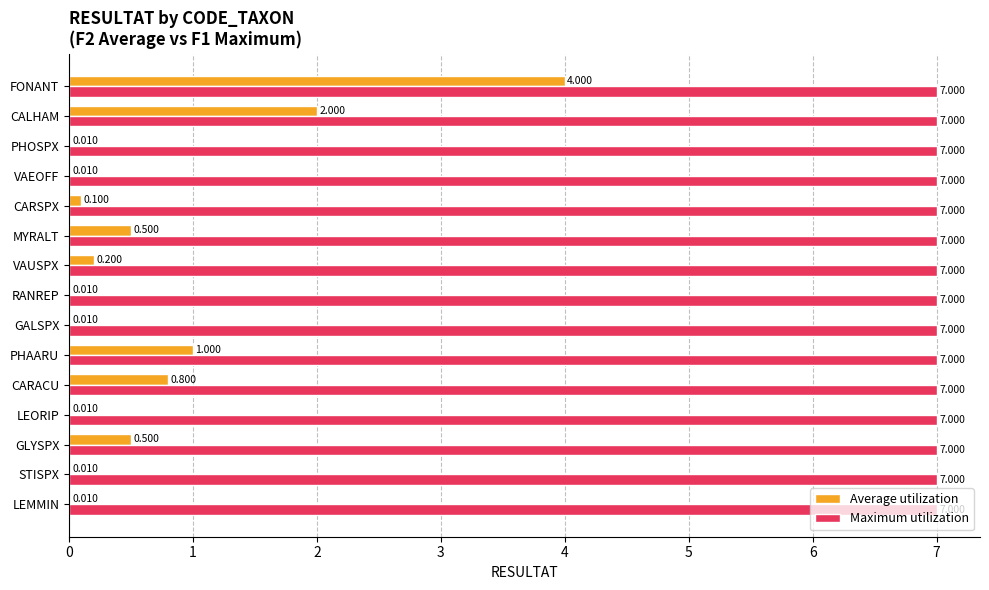

Which series changed the most between GLYSPX and RANREP?

Average utilization